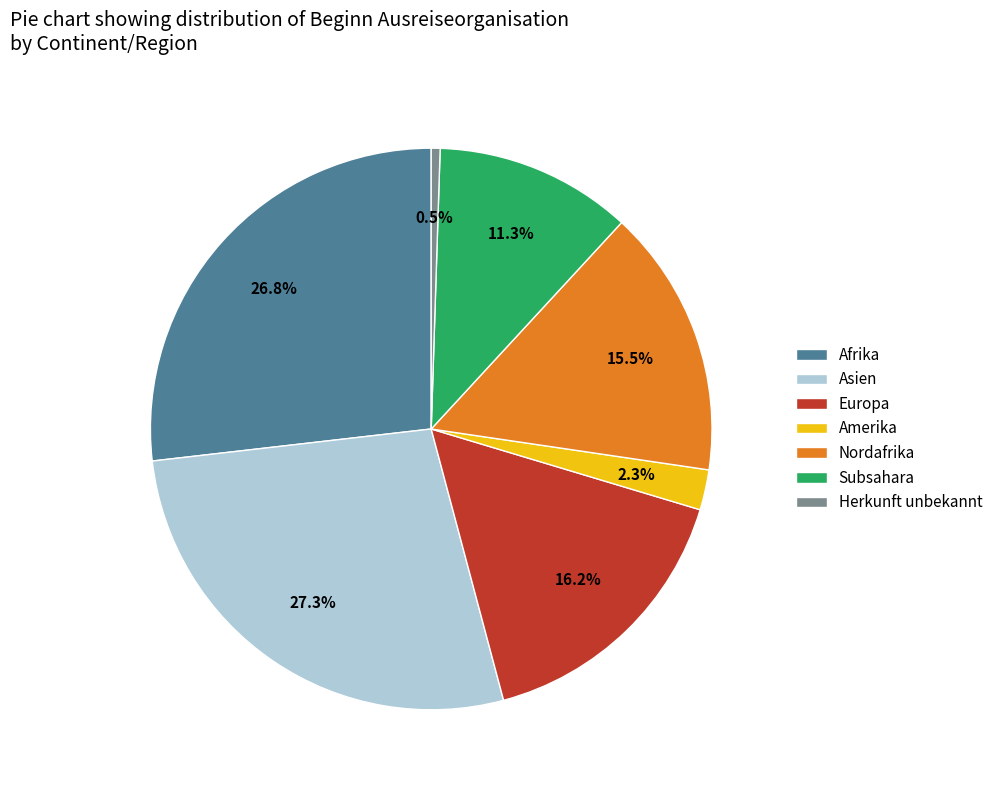

What is the total percentage of Amerika and Asien?

29.6%